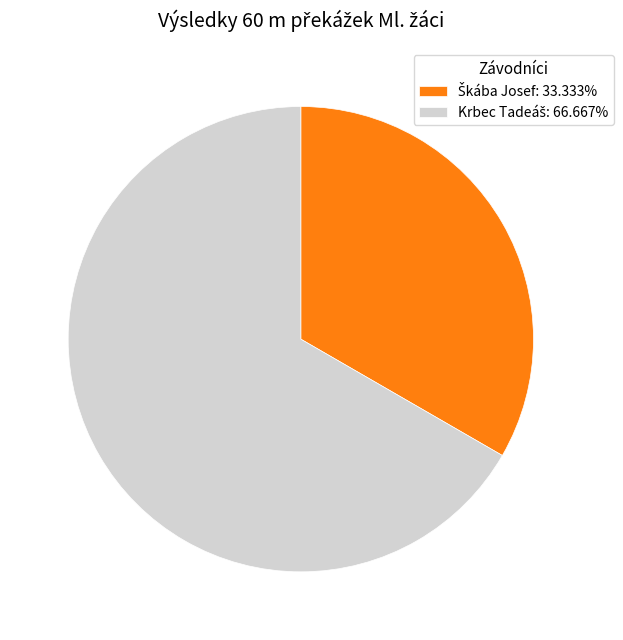

What is the majority slice?

Krbec Tadeáš